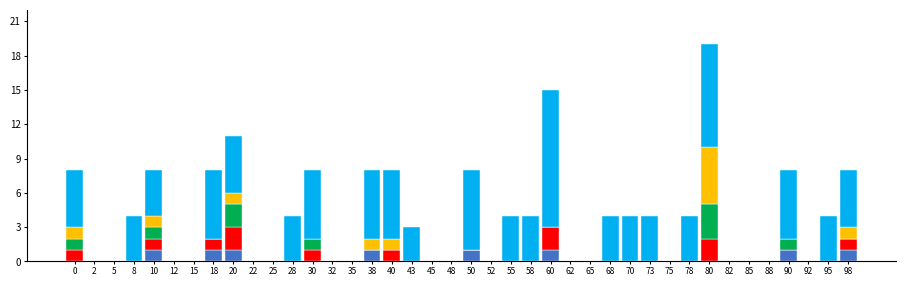

At which category is the sum across all series the highest?

80